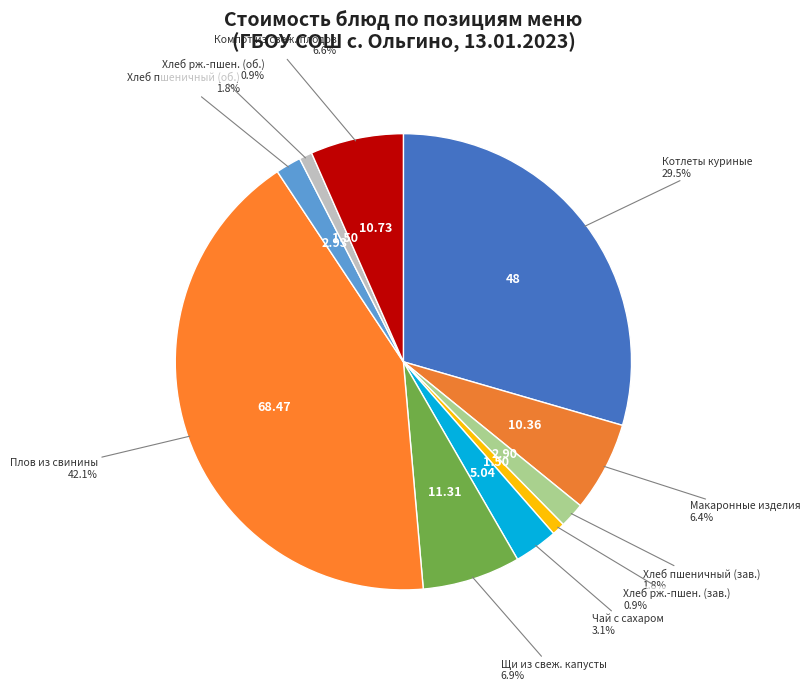

How many slices are in this pie chart?

10